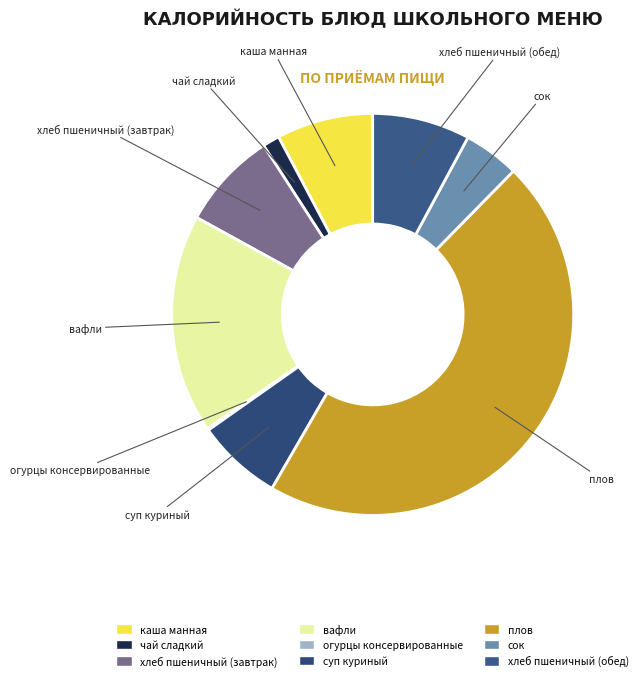

Is the sum of сок and чай сладкий greater than half?

No